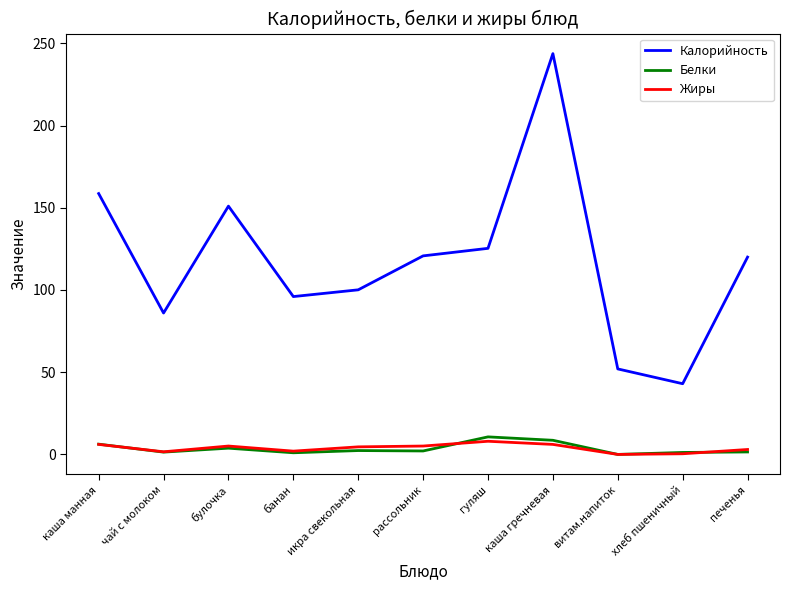

Is this an area chart (filled region under the line)?

No